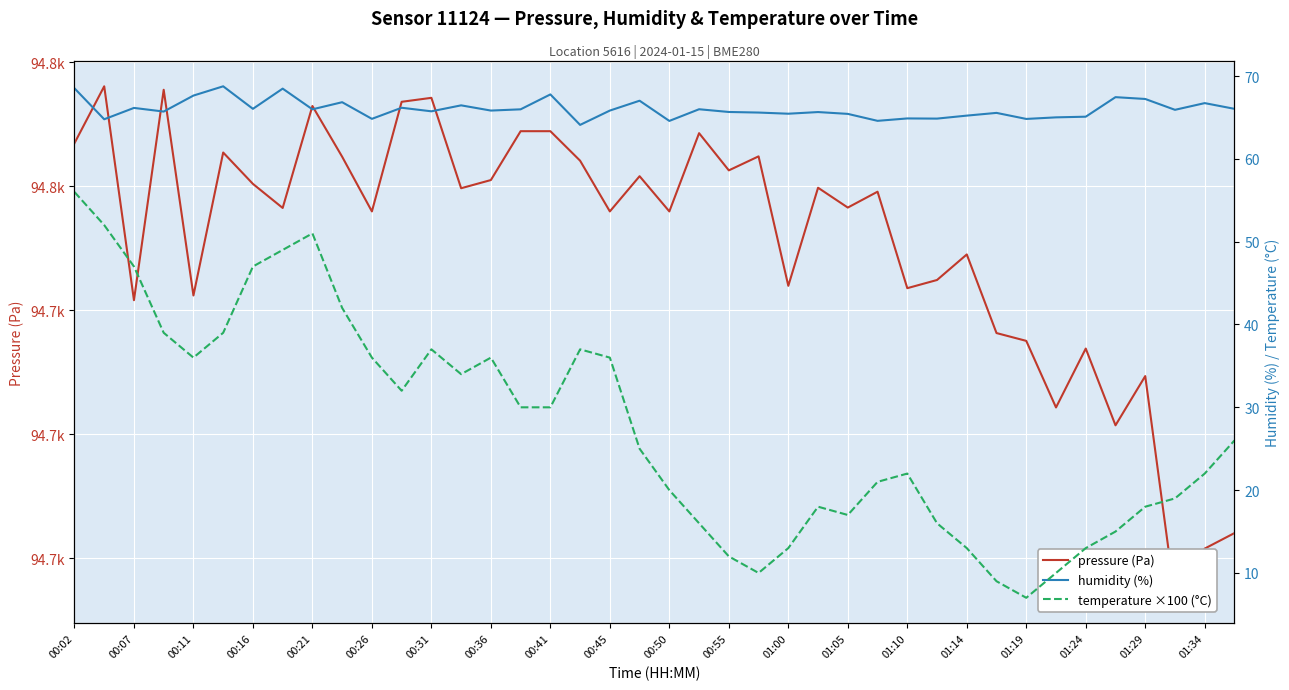

Which series has the widest spread of values?

temperature ×100 (°C)